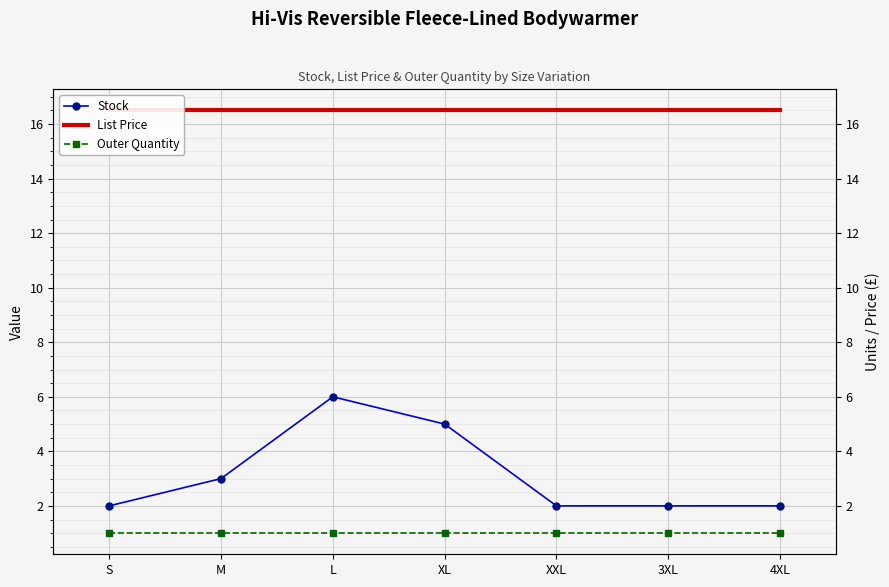

True or false: Outer Quantity and Stock cross at least once.

False